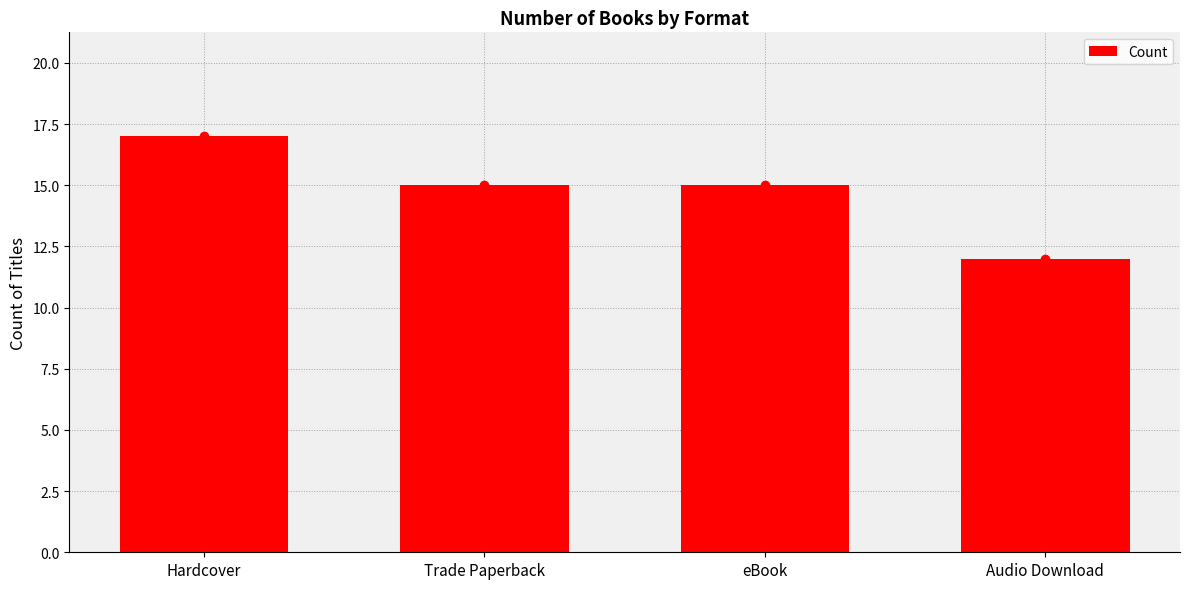

List the labels in order of value, smallest first.

Audio Download, Trade Paperback, eBook, Hardcover